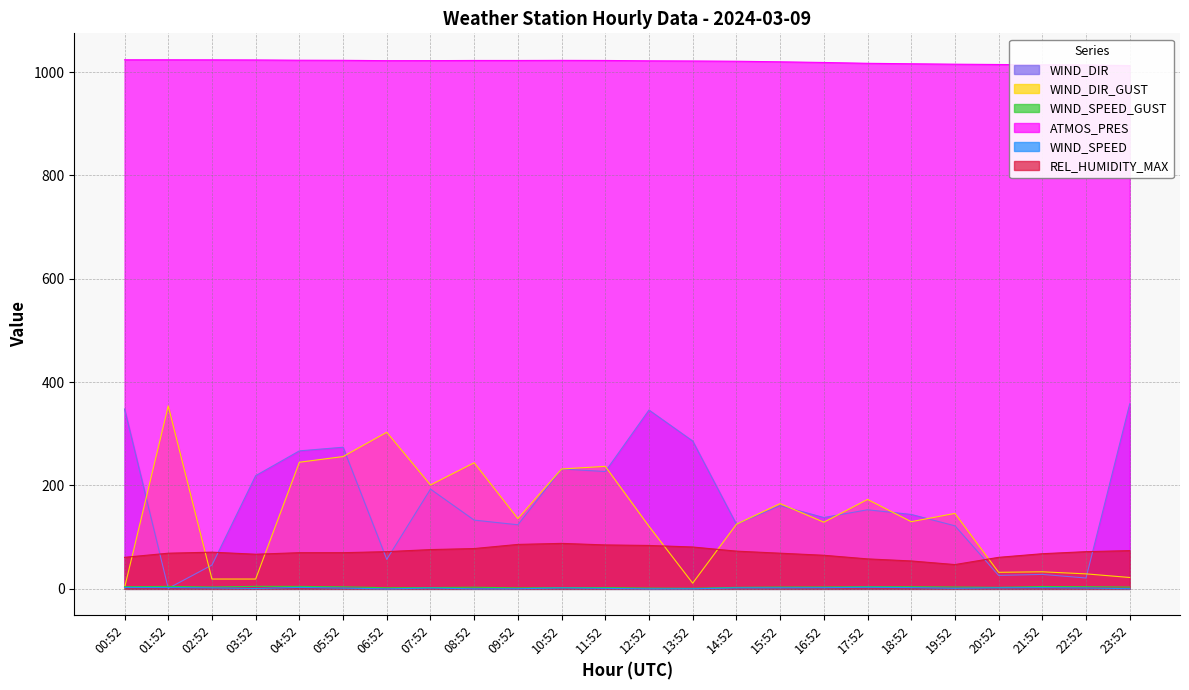

Which category has the lowest value in the ATMOS_PRES series?

23:52